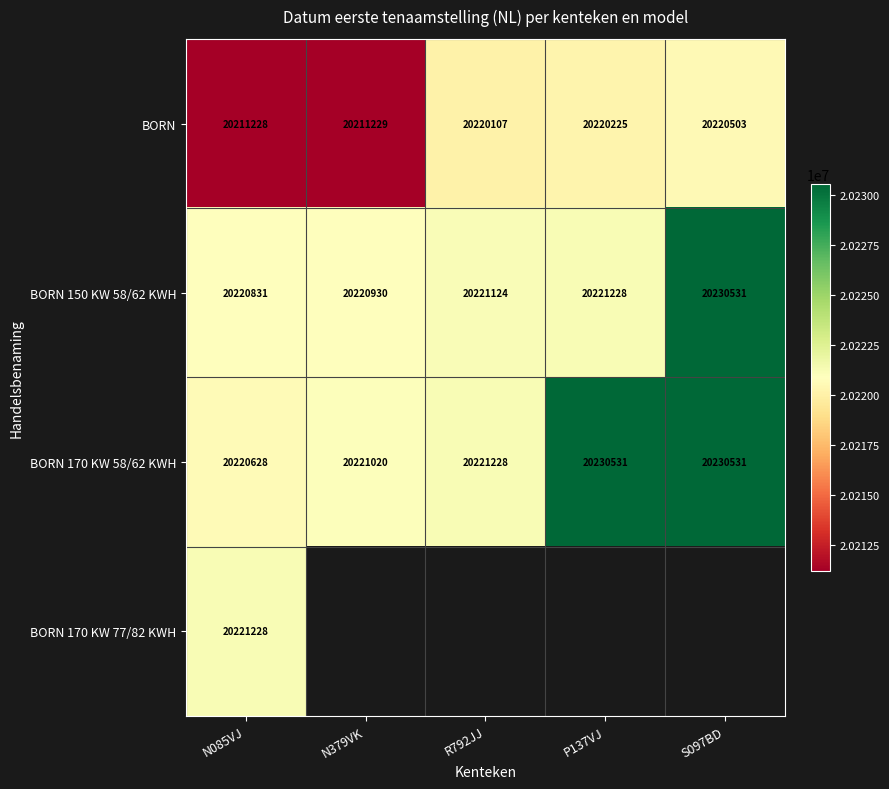

True or false: BORN 170 KW 58/62 KWH has a value of 20230531 at P137VJ.

True